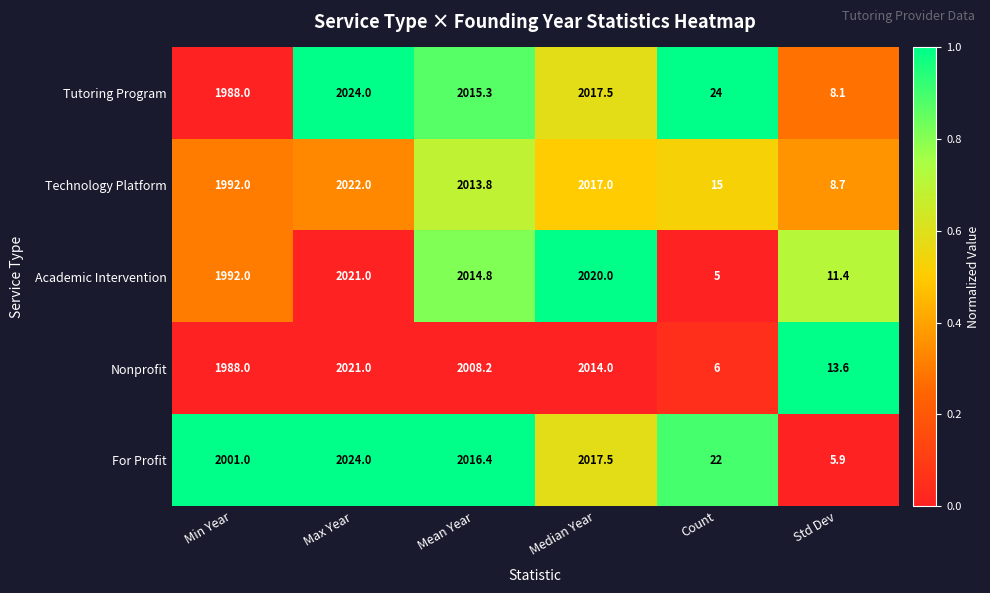

What is the spread (max minus min) of values at Min Year?

13.0